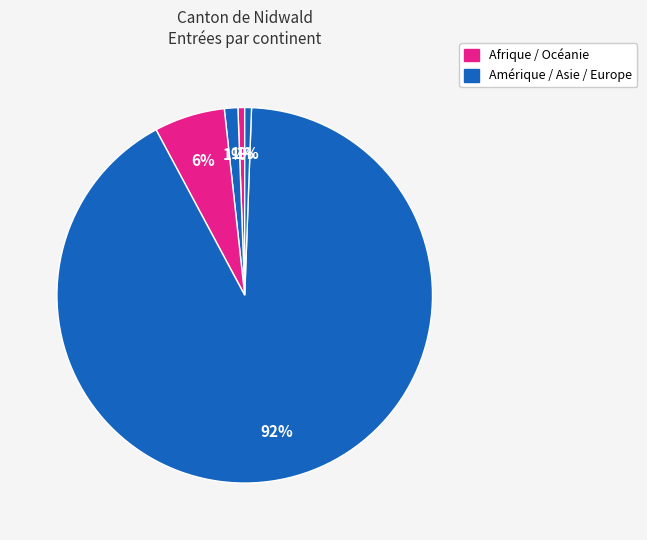

Count the number of slices in the pie.

5